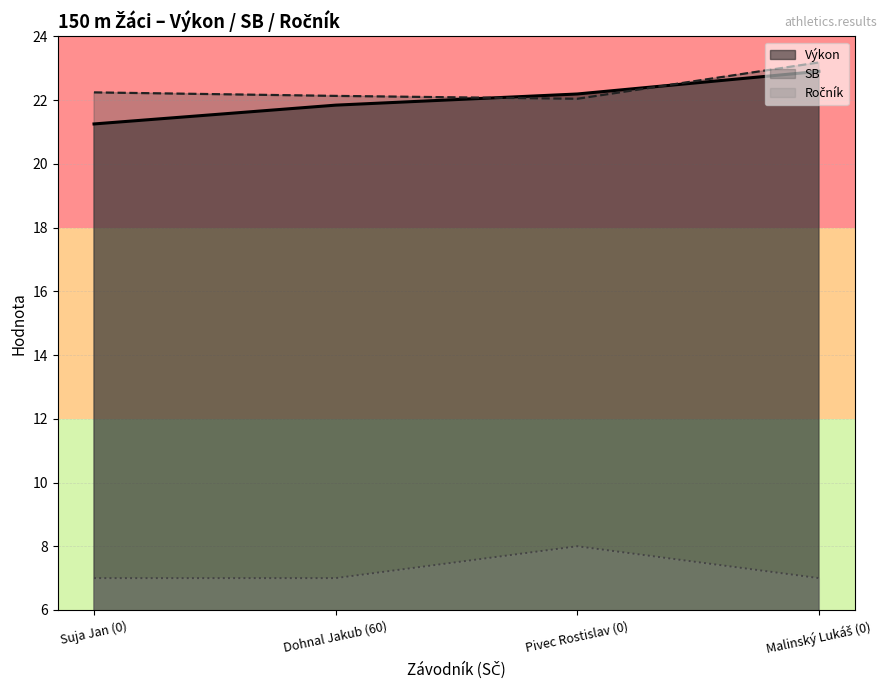

The SB series shows 32.9 at Suja Jan (0). True or false?

False